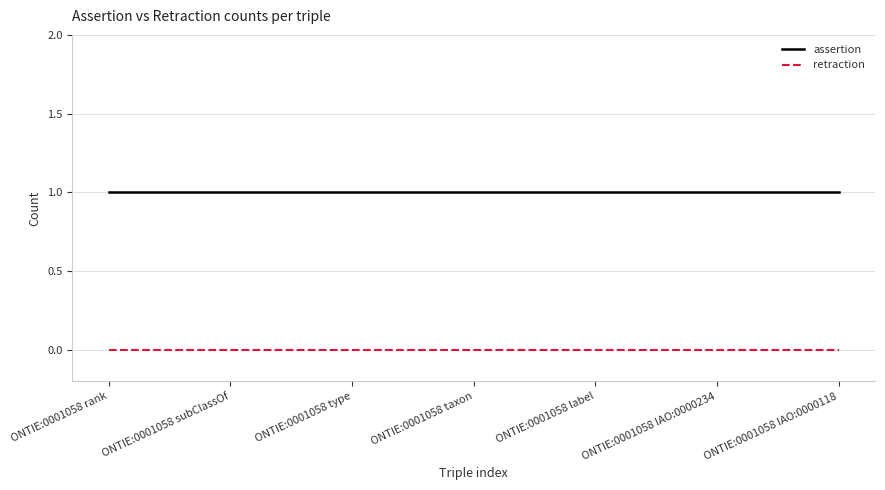

Is the value of retraction at ONTIE:0001058 subClassOf greater than the value of assertion at ONTIE:0001058 label?

No